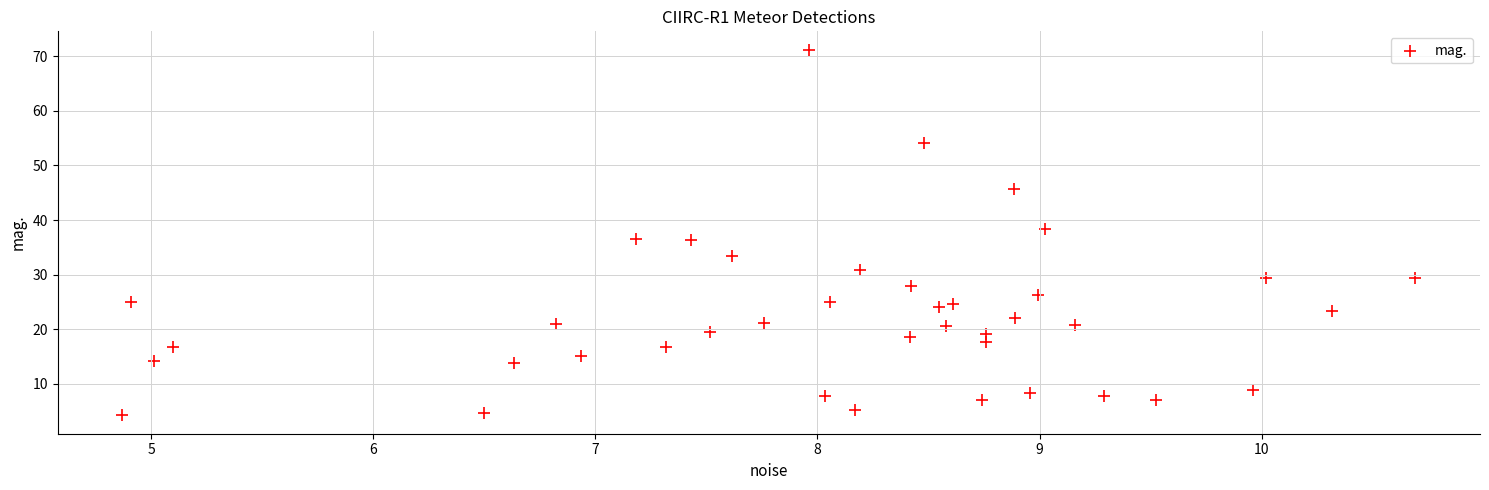

What is the range of Y values (max minus min)?

67.0